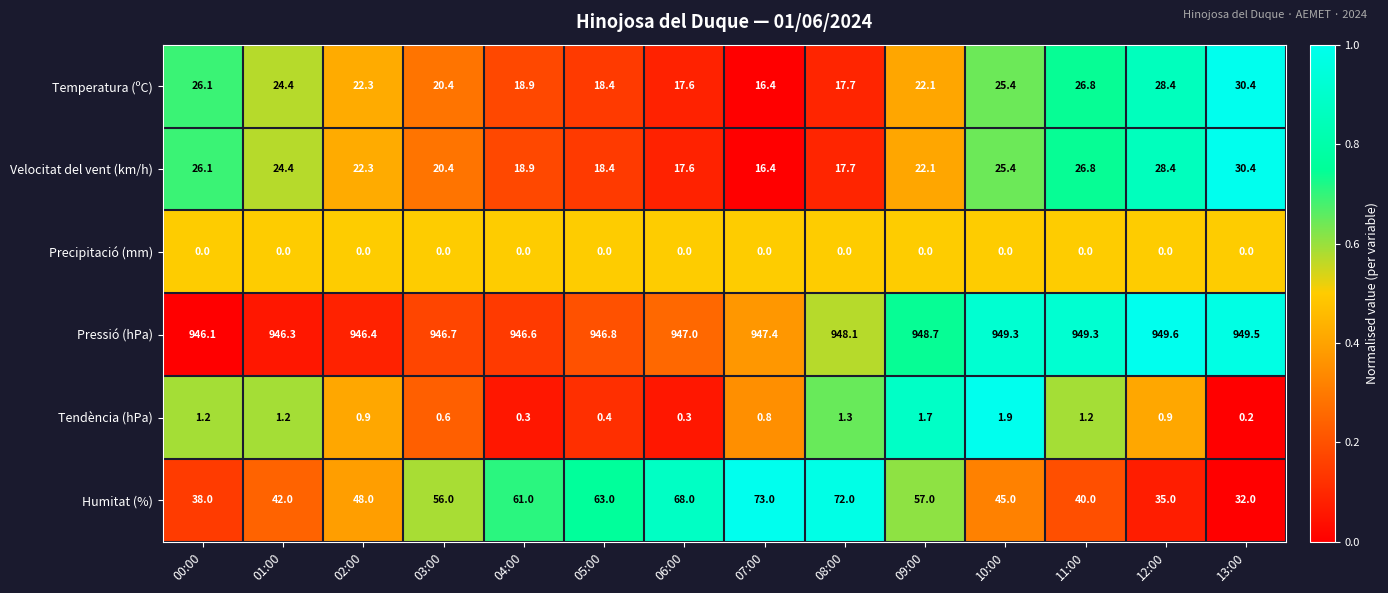

Which series has the largest range (max minus min)?

Humitat (%)